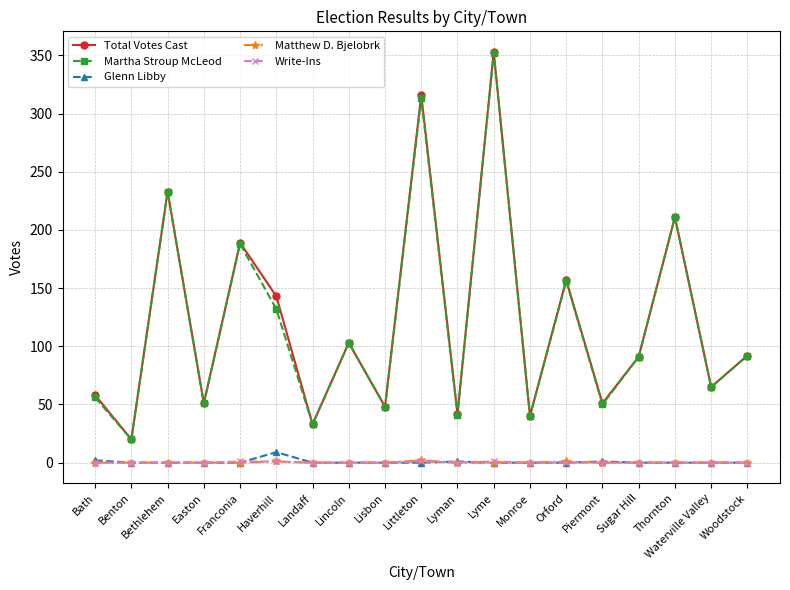

Is it true that Matthew D. Bjelobrk equals 0 at Lisbon?

True